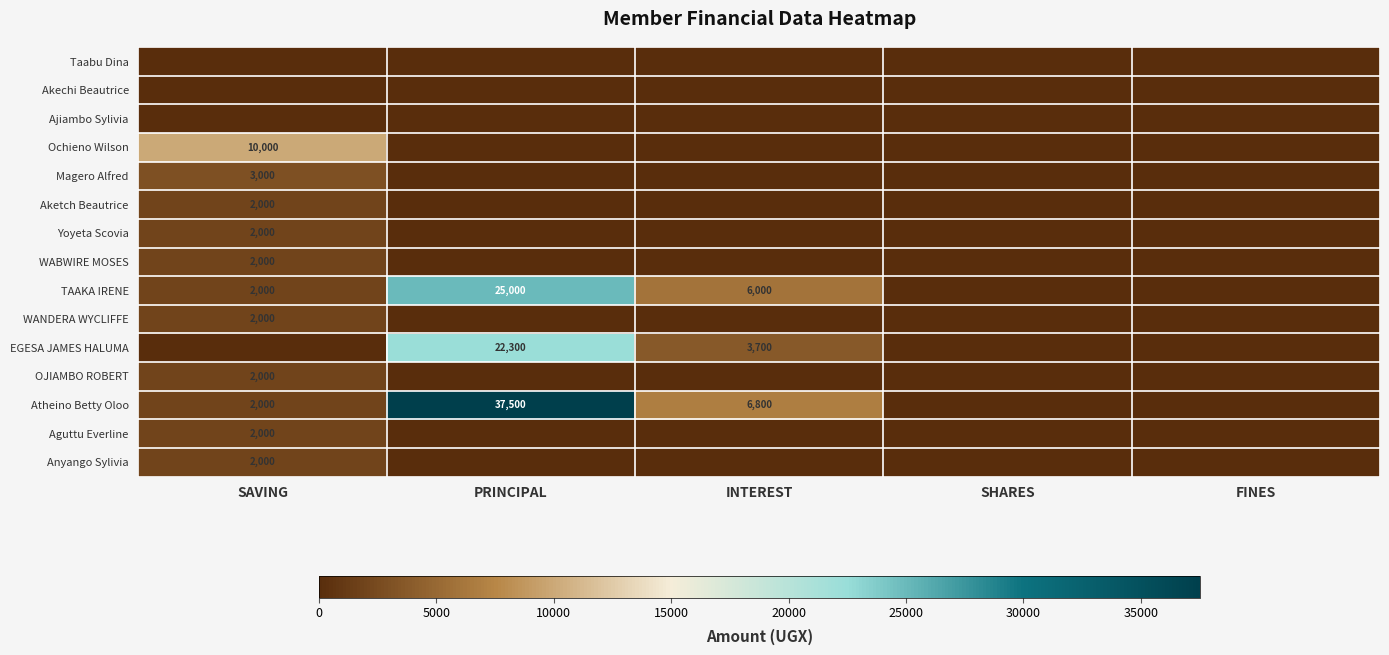

List the series in order of their peak value, highest first.

Atheino Betty Oloo, TAAKA IRENE, EGESA JAMES HALUMA, Ochieno Wilson, Magero Alfred, Aketch Beautrice, Yoyeta Scovia, WABWIRE MOSES, WANDERA WYCLIFFE, OJIAMBO ROBERT, Aguttu Everline, Anyango Sylivia, Taabu Dina, Akechi Beautrice, Ajiambo Sylivia